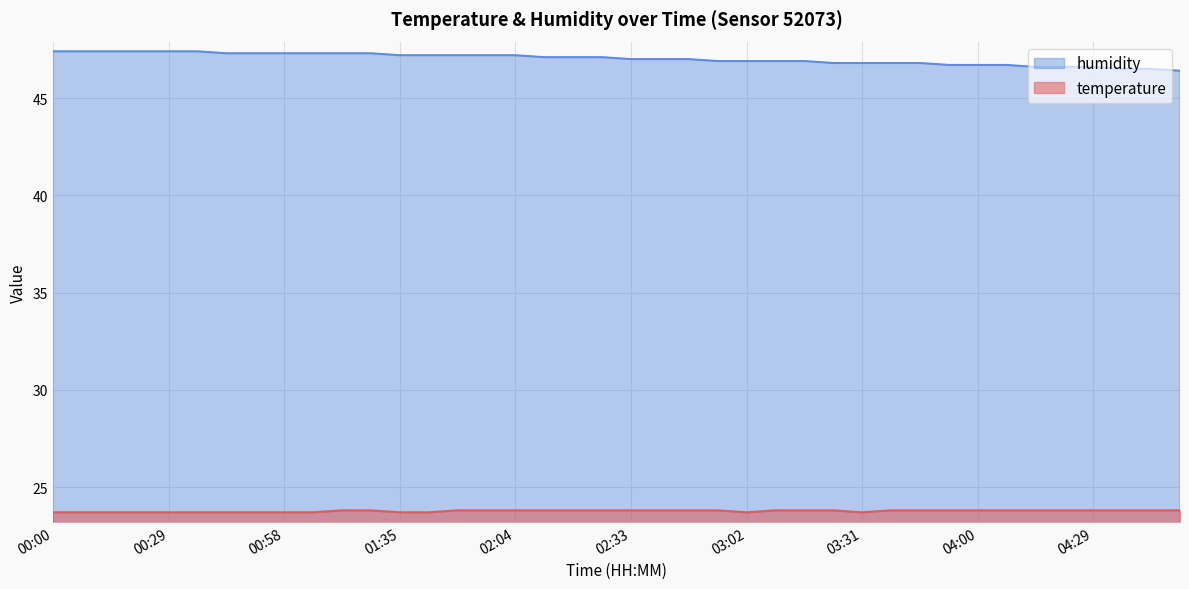

Which has a higher value, 00:36 or 01:05?

00:36